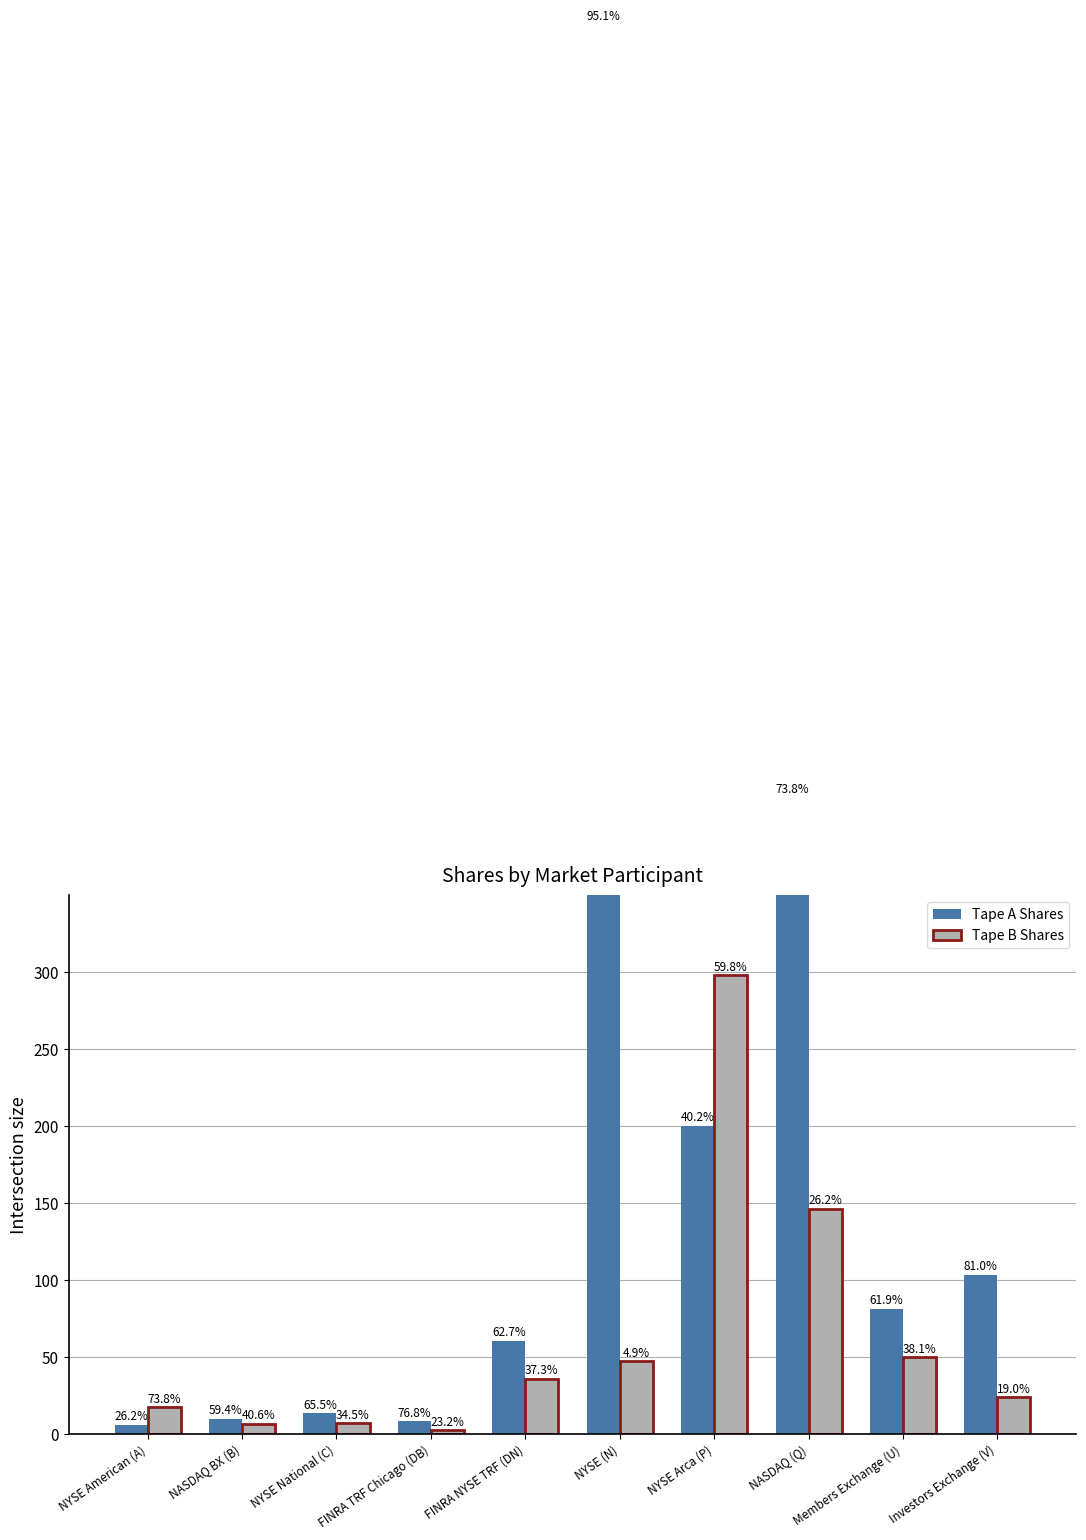

Is it true that Tape B Shares equals 1.4 at FINRA TRF Chicago (DB)?

False